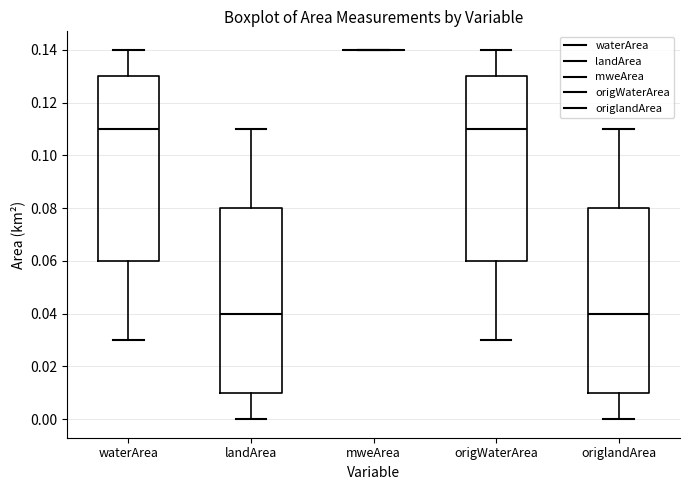

Where does the lower whisker of the box for landArea end on the y-axis? The values are not printed on the chart, so give them approximately, as read against the axis.

0.00